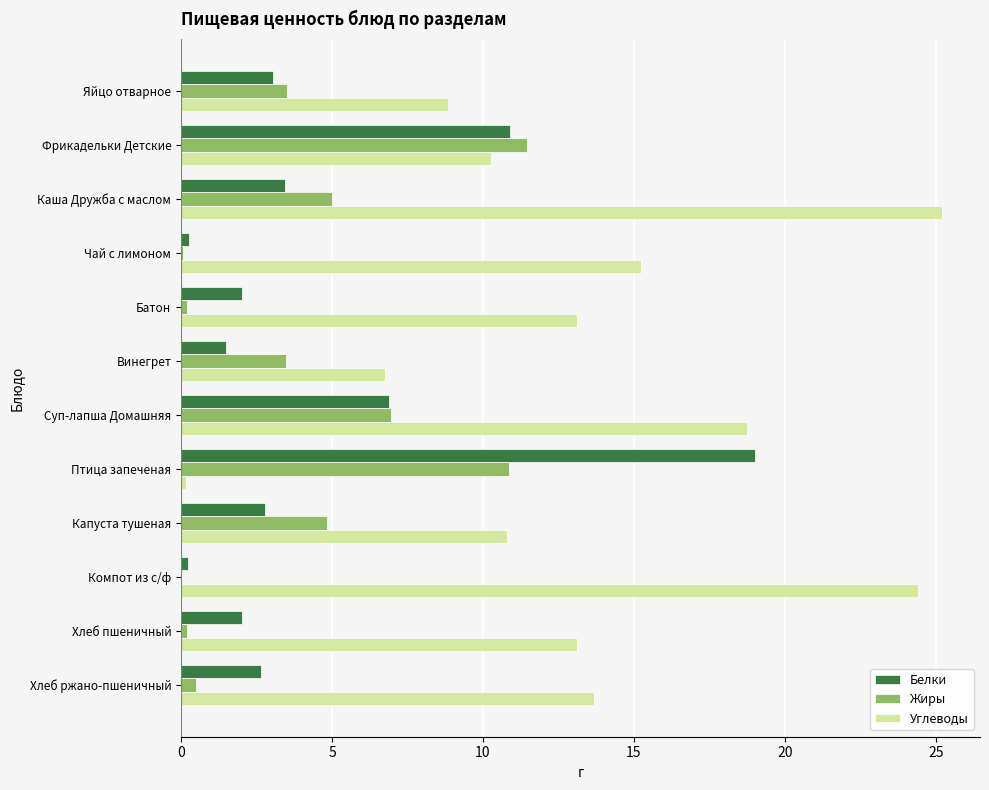

What is the sum of all Белки values?

54.8